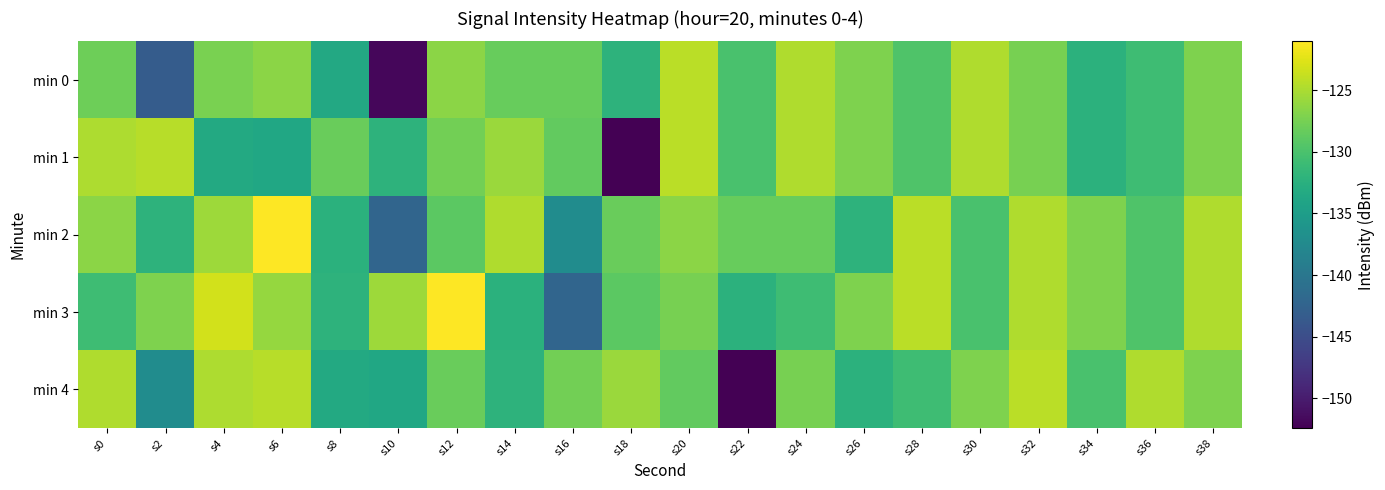

Which series changed the most between s14 and s28?

min 3